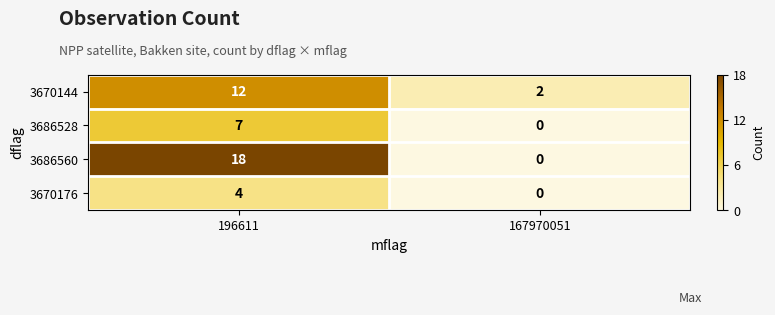

At which category does the chart reach its minimum across all series?

167970051